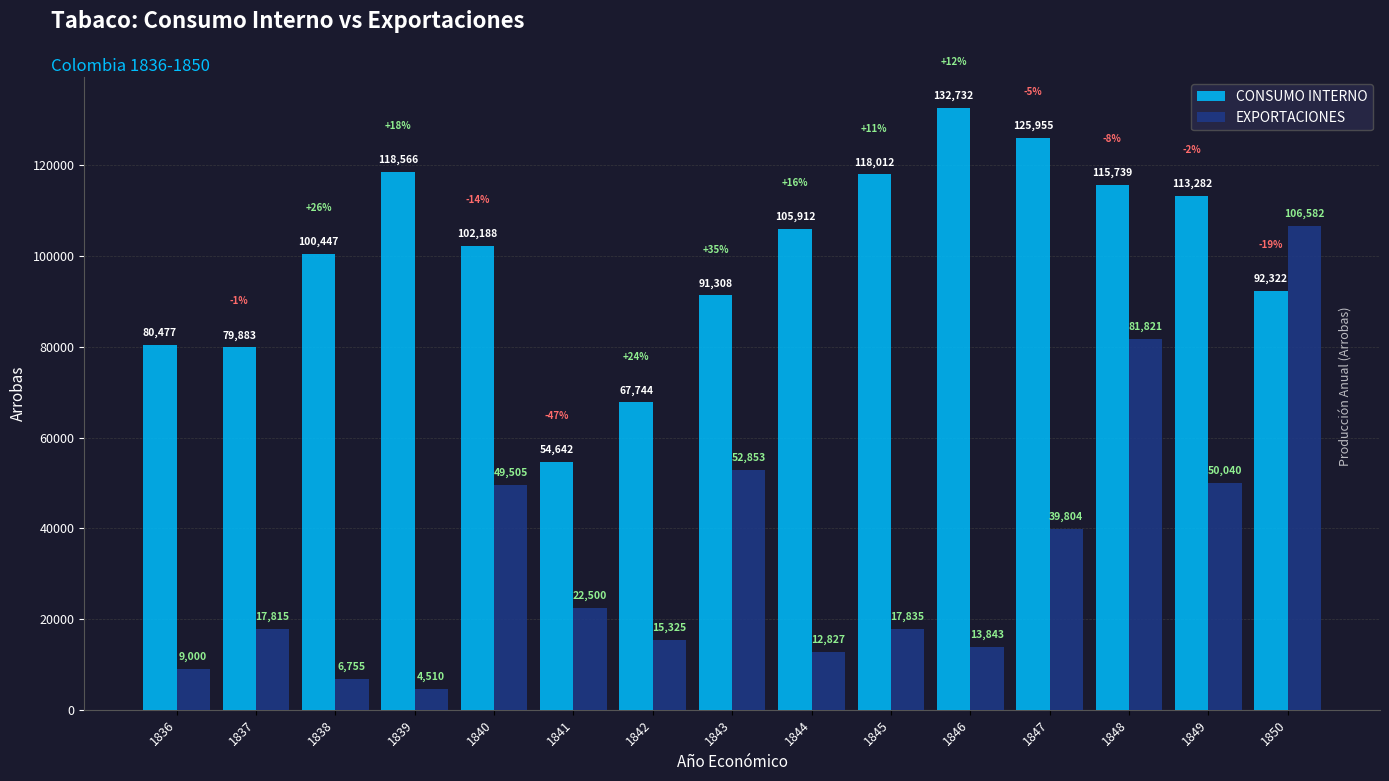

Is the value of CONSUMO INTERNO at 1841 greater than the value of EXPORTACIONES at 1843?

Yes